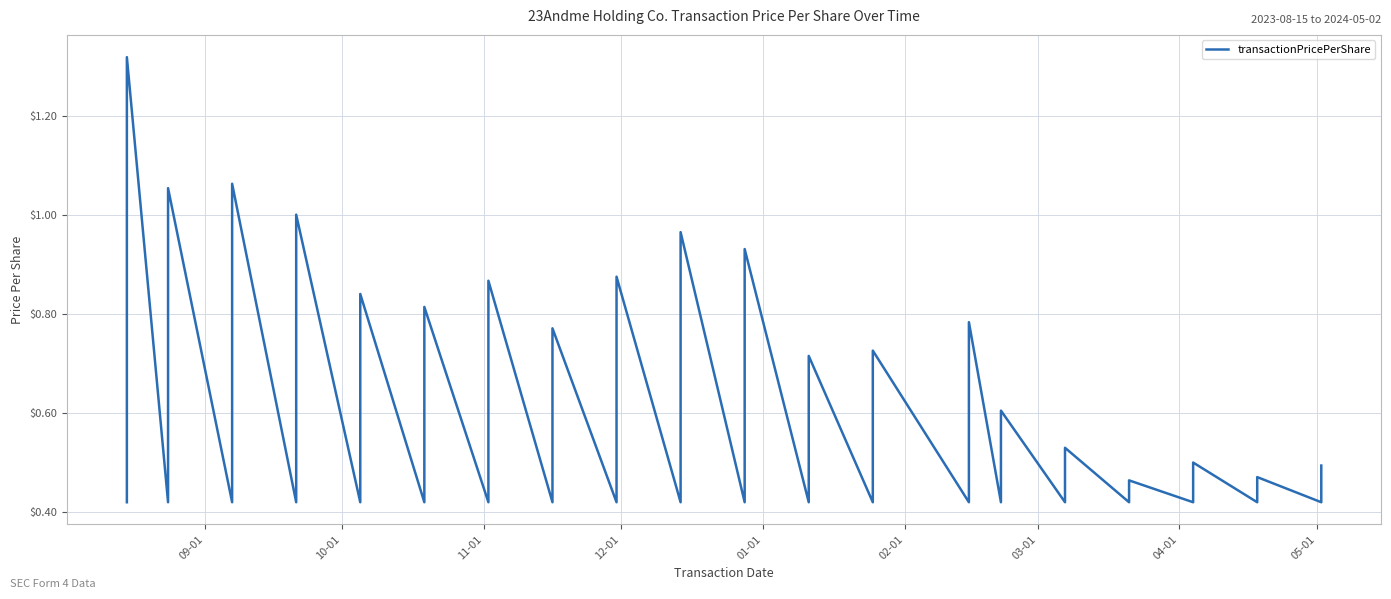

Is this an area chart (filled region under the line)?

No